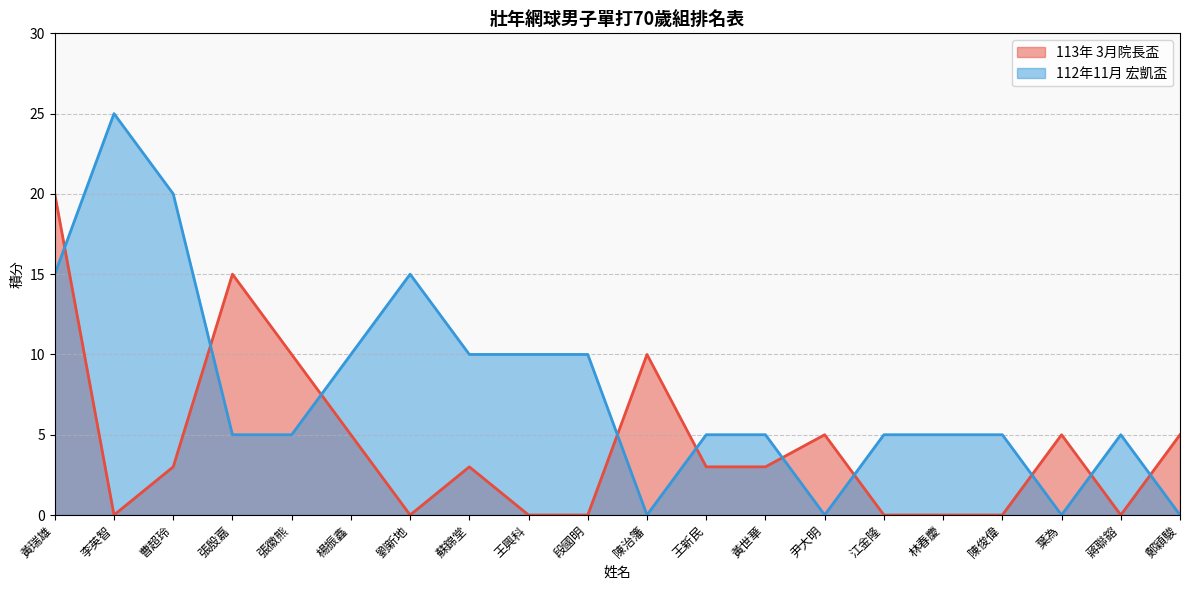

What is the difference between the 112年11月 宏凱盃 values at 鄭穎駿 and 王新民?

5